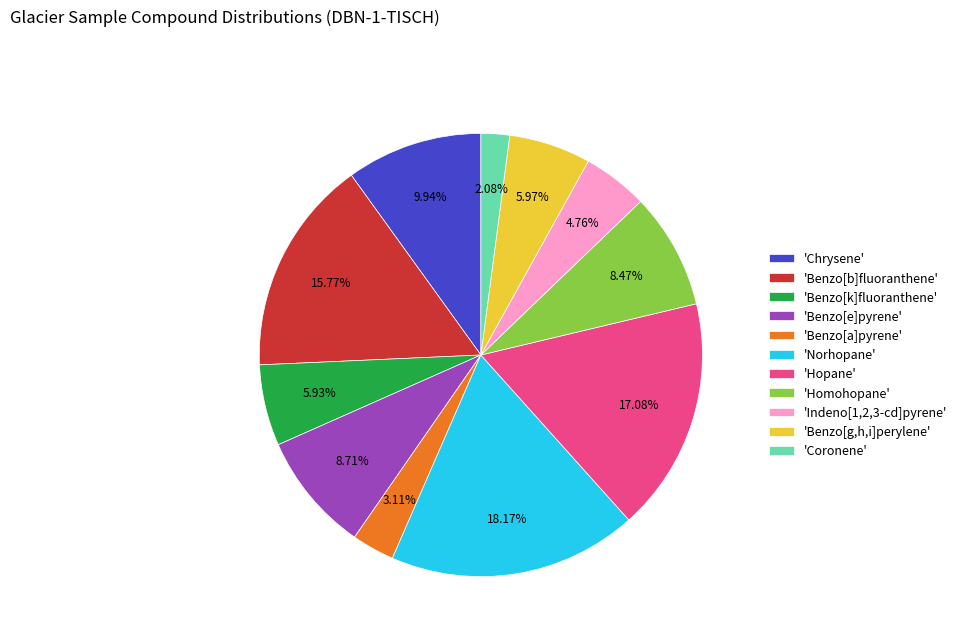

Is there any slice that represents more than half of the pie?

No